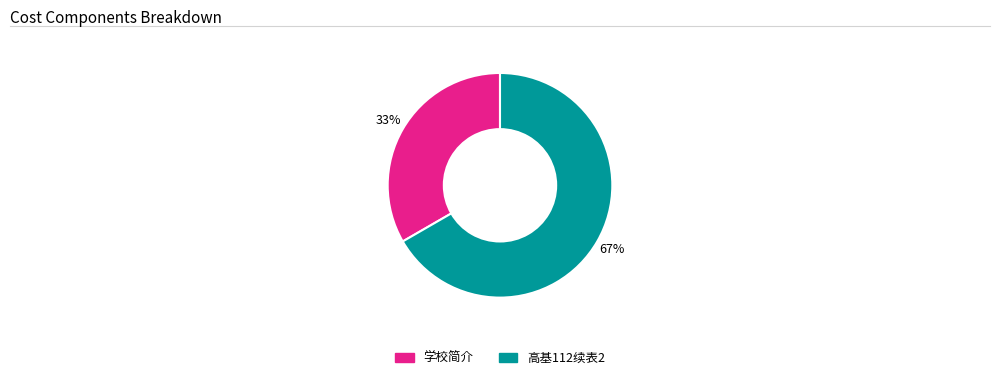

True or false: 高基112续表2 accounts for 67% of the total.

True